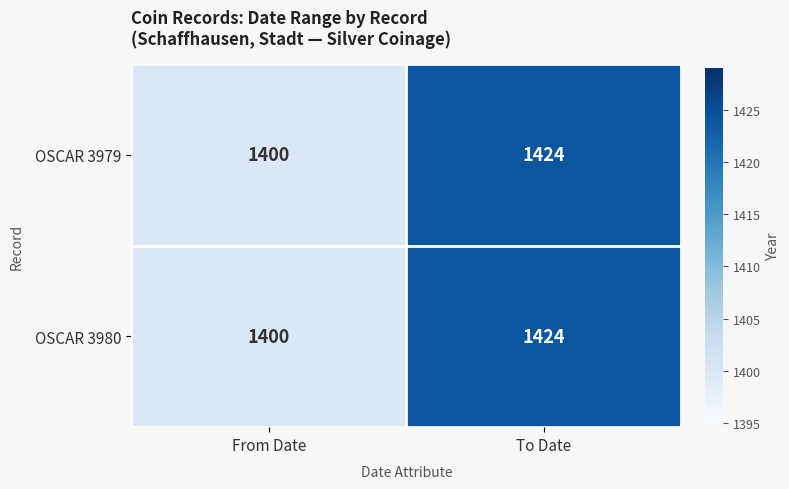

What value does the OSCAR 3980 series have at To Date, to the nearest 5?

1425